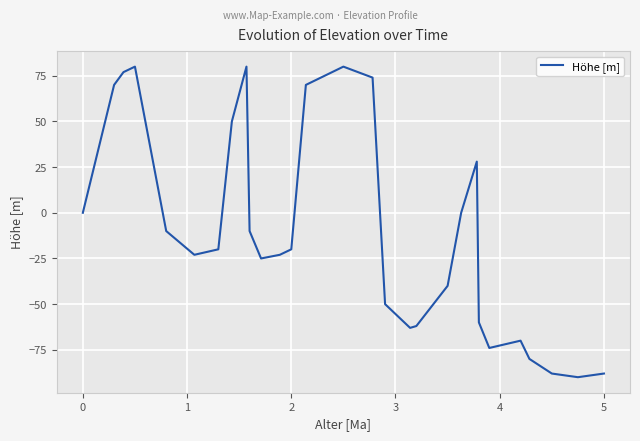

What is the smallest value displayed?

-90